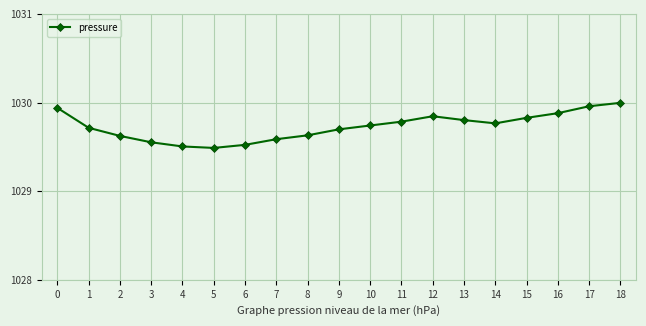

Between 15 and 10, which is larger?

15